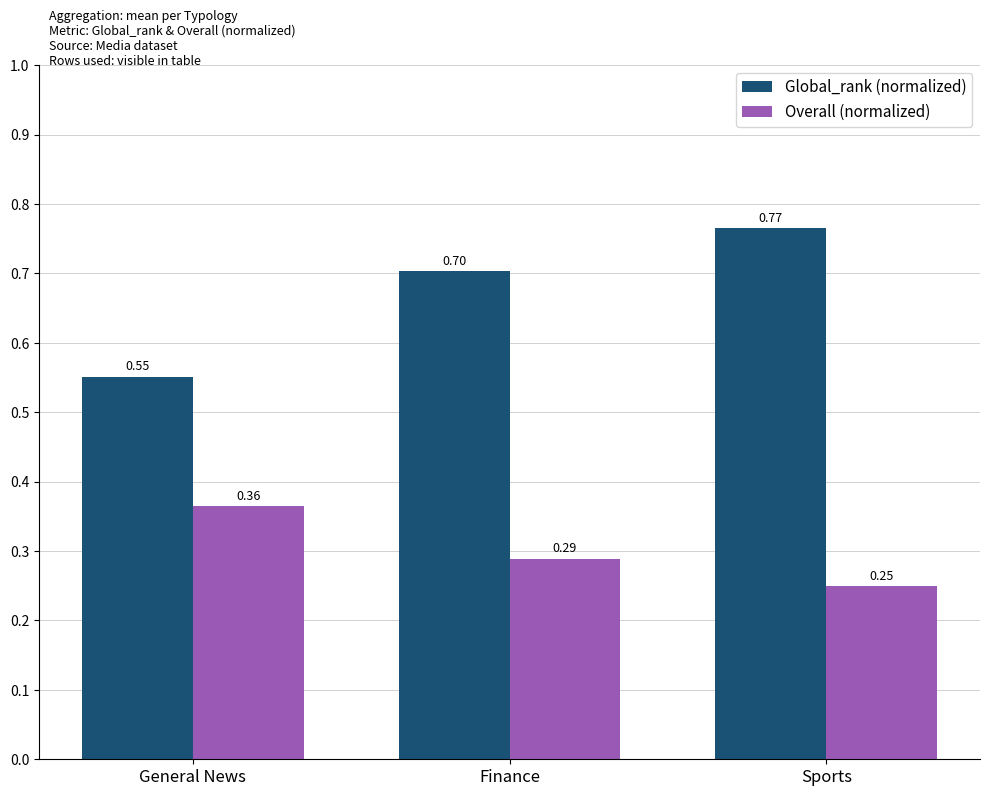

At how many categories does at least one series exceed 0?

3